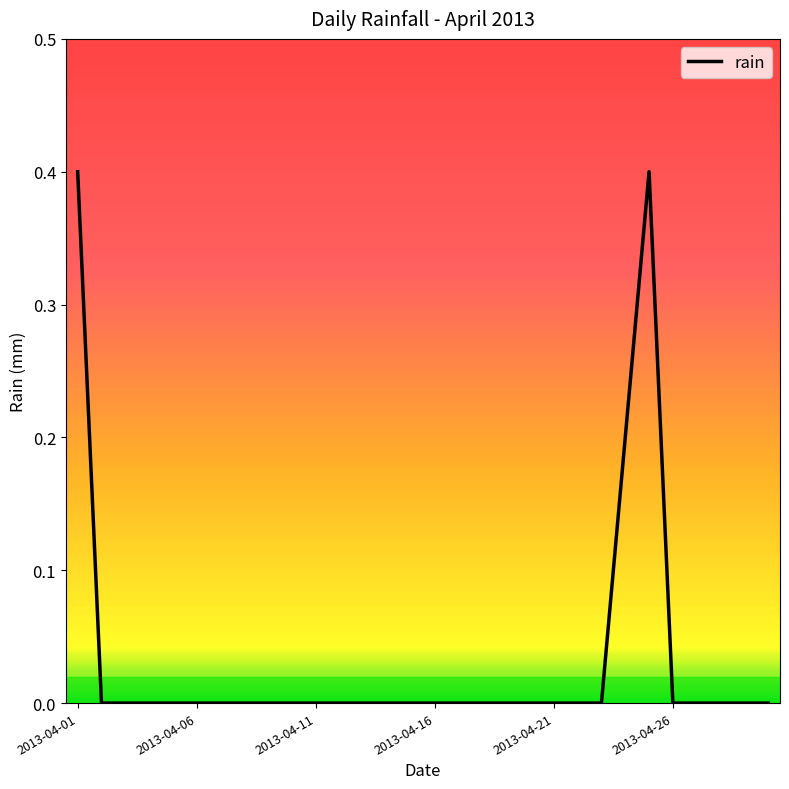

What is the greatest value displayed?

0.4